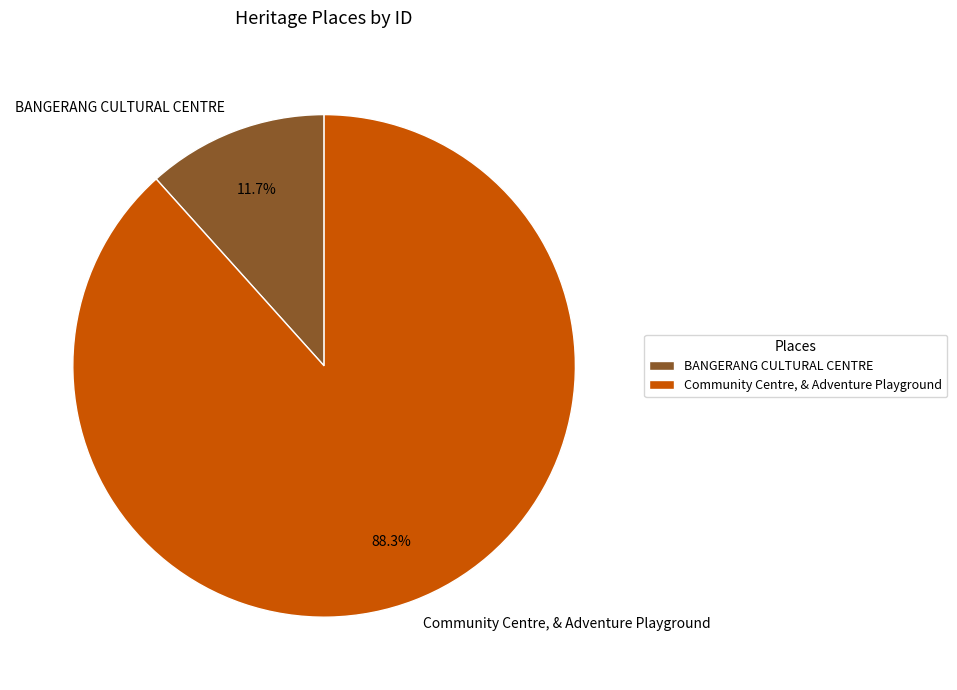

The BANGERANG CULTURAL CENTRE slice represents 25% of the pie. True or false?

False